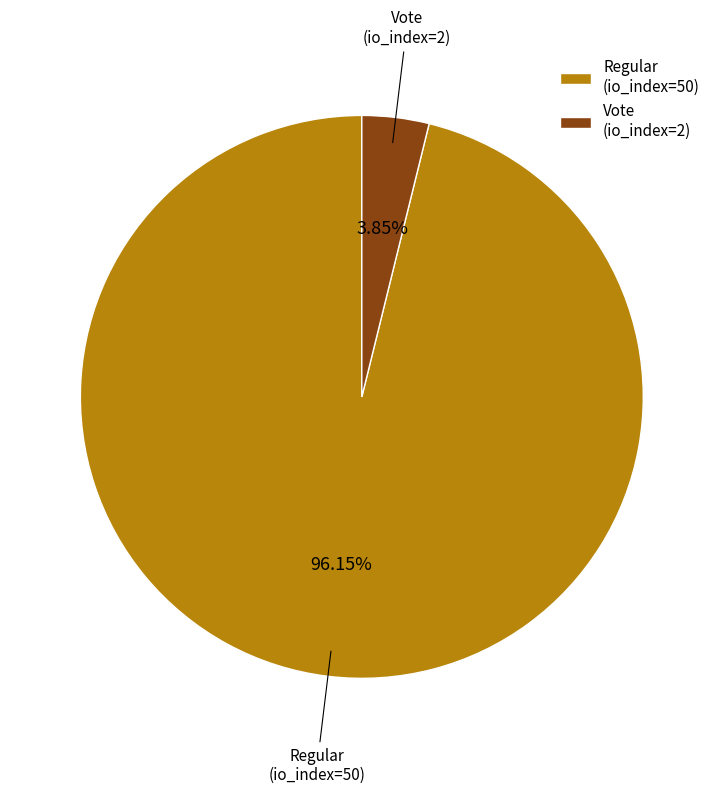

Between Regular (io_index=50) and Vote (io_index=2), which is larger?

Regular (io_index=50)